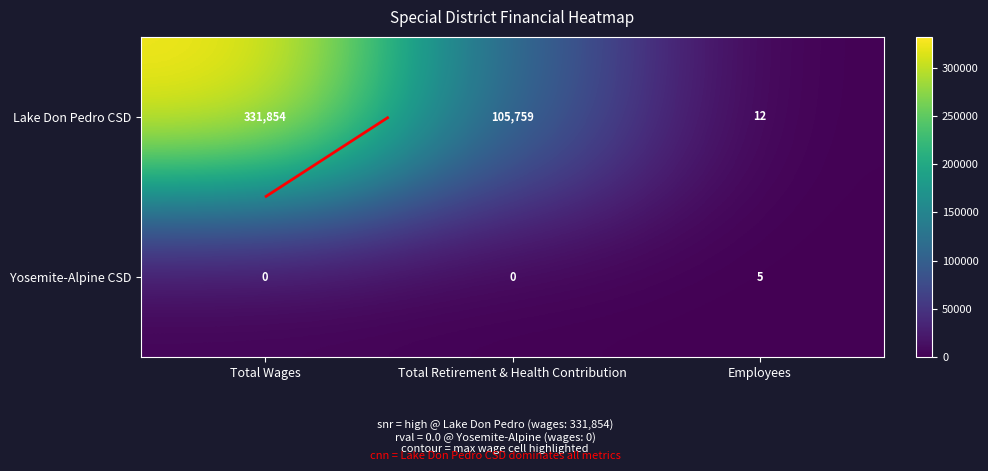

The Yosemite-Alpine CSD series shows 3 at Total Retirement & Health Contribution. True or false?

False